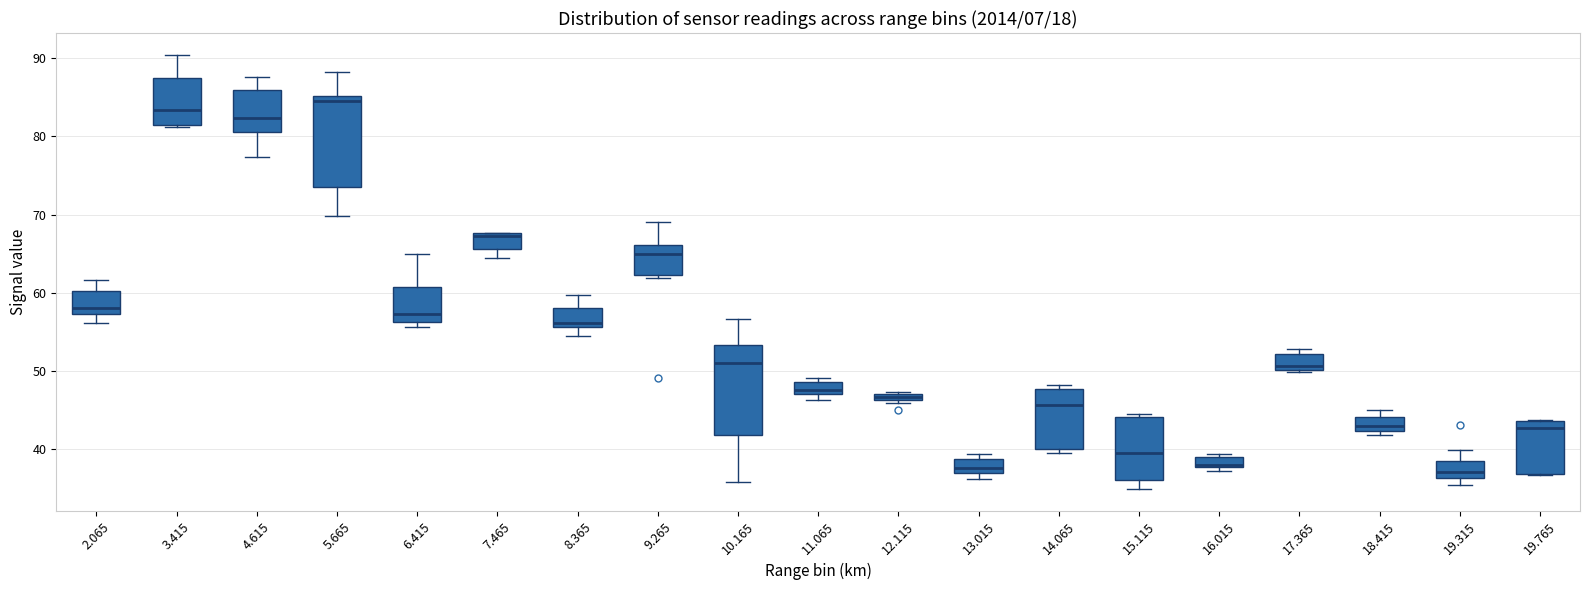

Where is the upper edge of the box at x = 16.015 on the y-axis? The values are not printed on the chart, so give them approximately, as read against the axis.

39